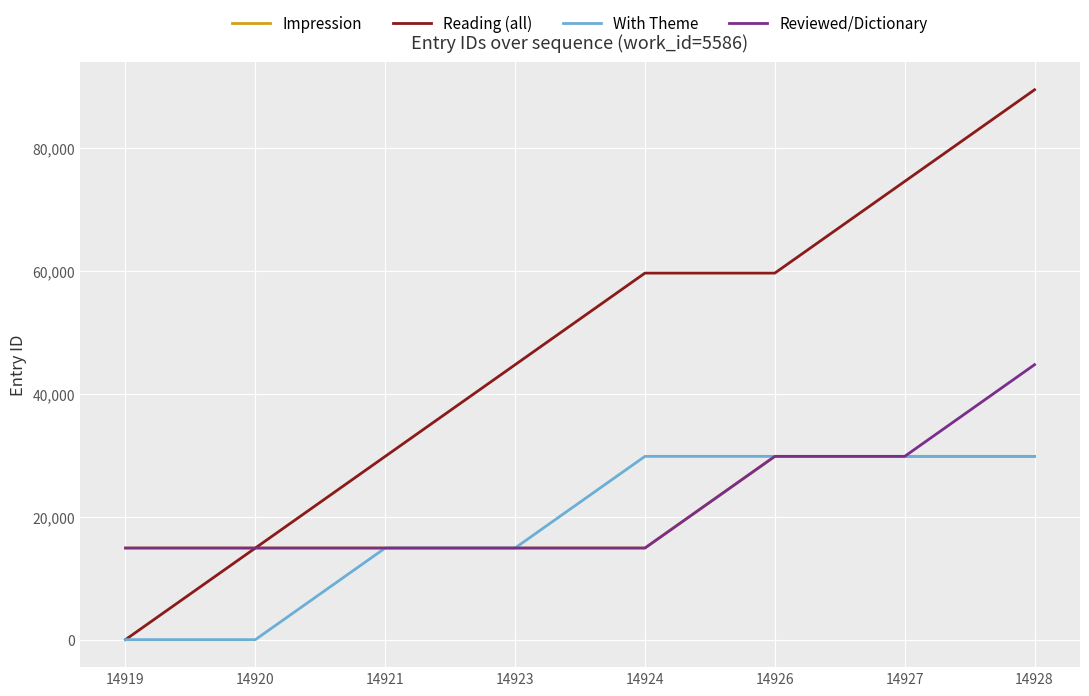

The Reviewed/Dictionary series shows 29845 at 14927. True or false?

True